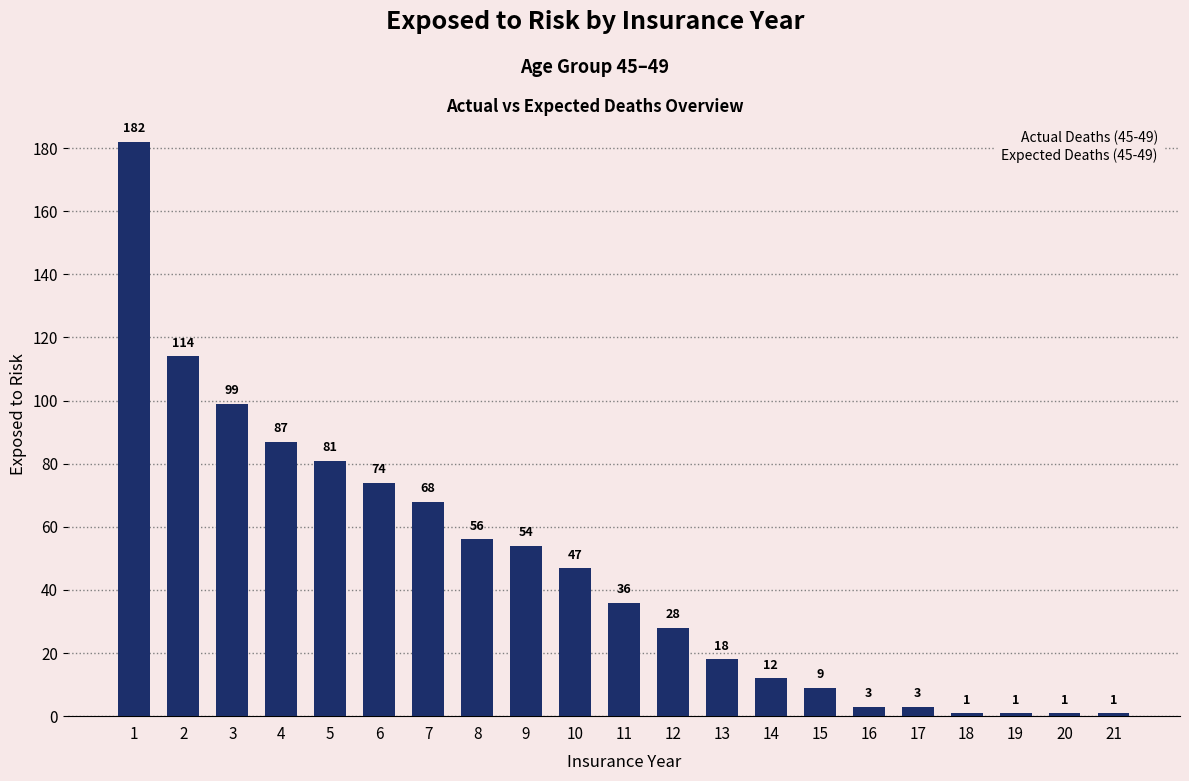

What is the change in value from 3 to 16?

-96